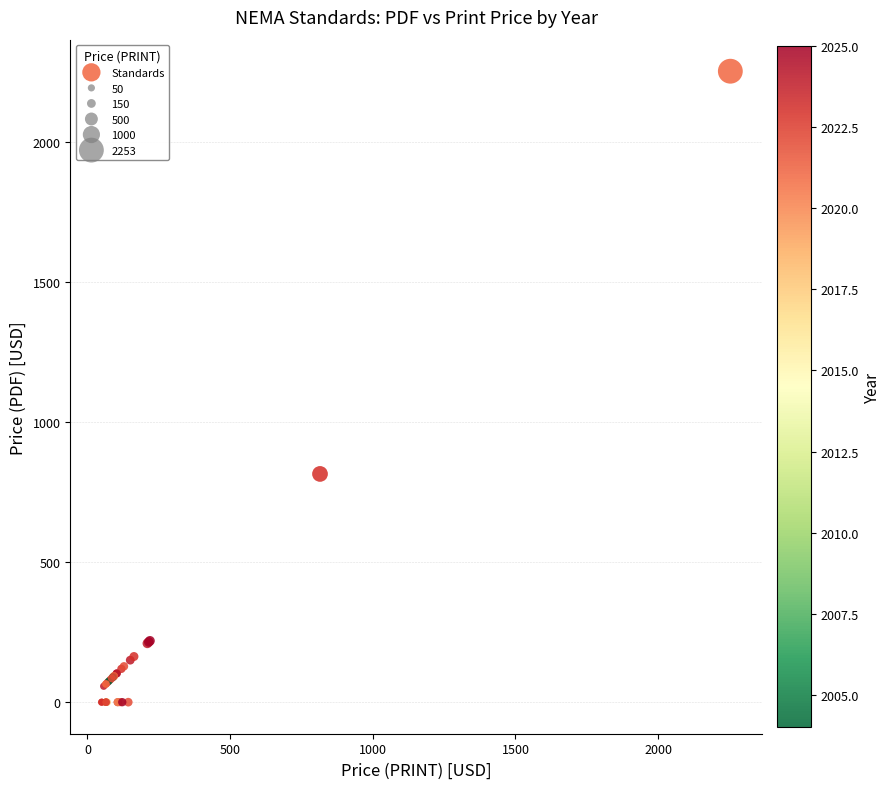

What Y value in the scatter plot is closest to 1126?

815